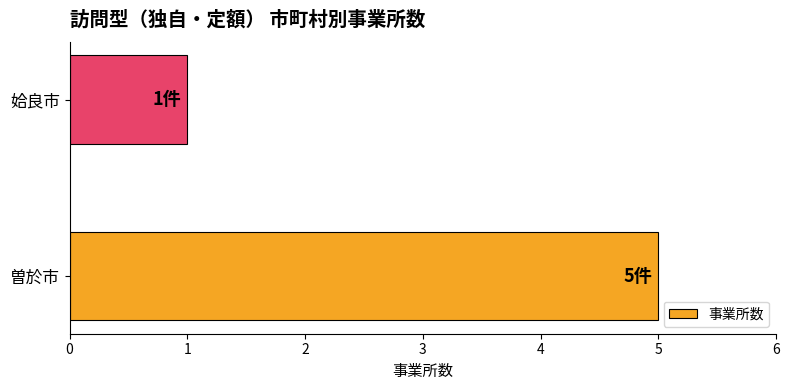

How many bars are there in total?

2